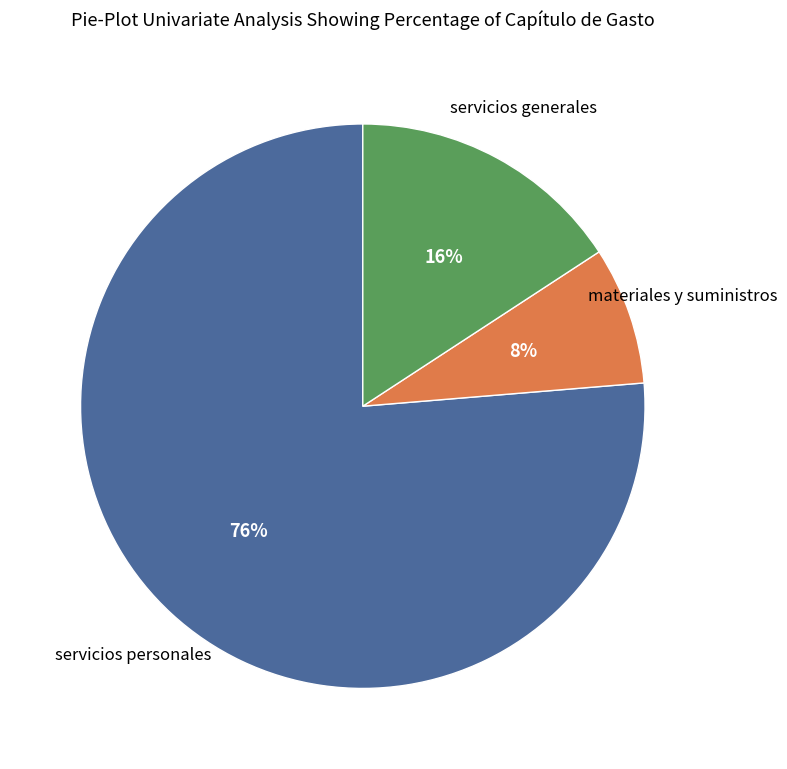

To the nearest percent, what is the average slice percentage?

33%